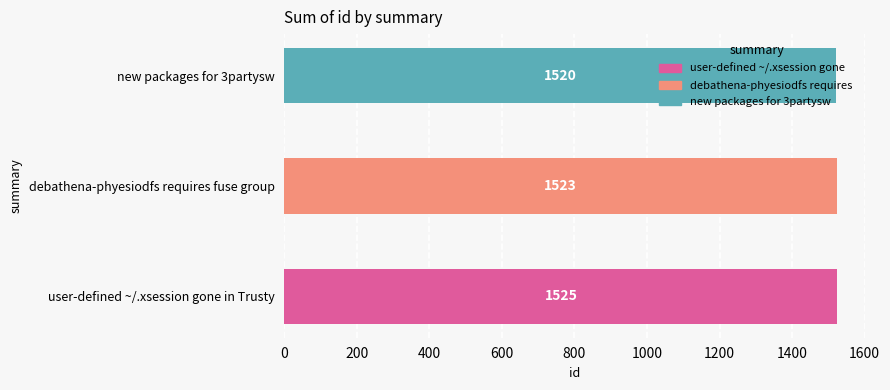

What is the difference between the values at debathena-phyesiodfs requires fuse group and new packages for 3partysw?

3